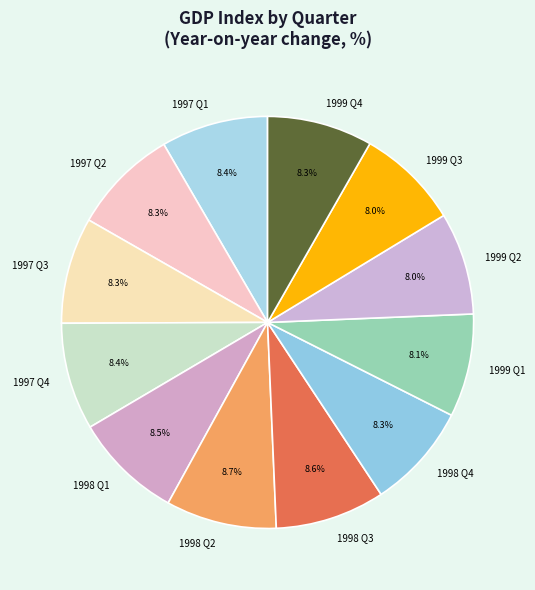

True or false: 1998 Q3 accounts for 1% of the total.

False